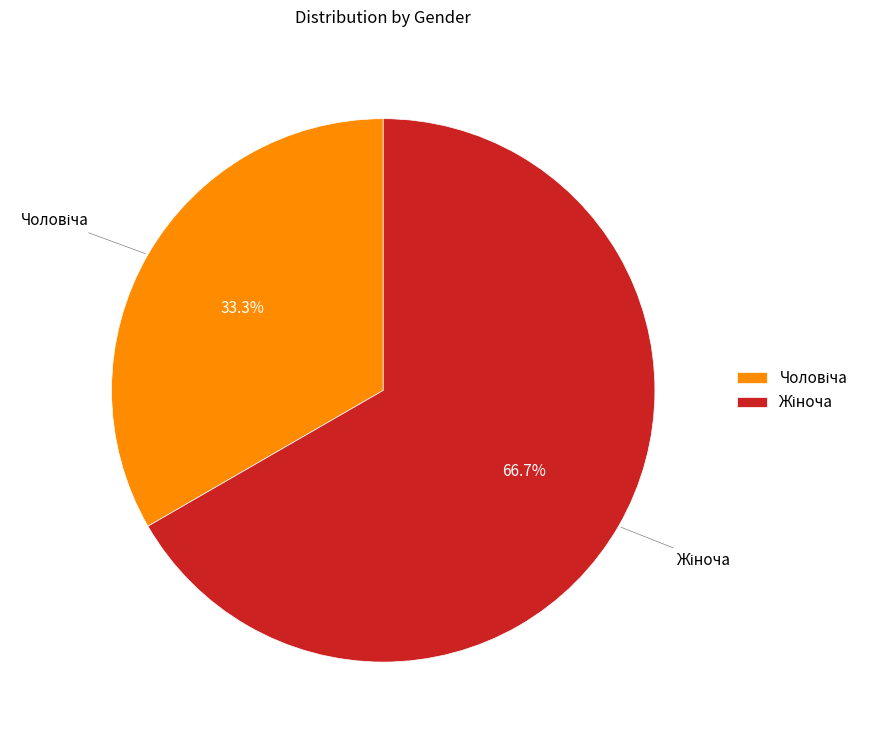

Is there a majority slice in this chart?

Yes